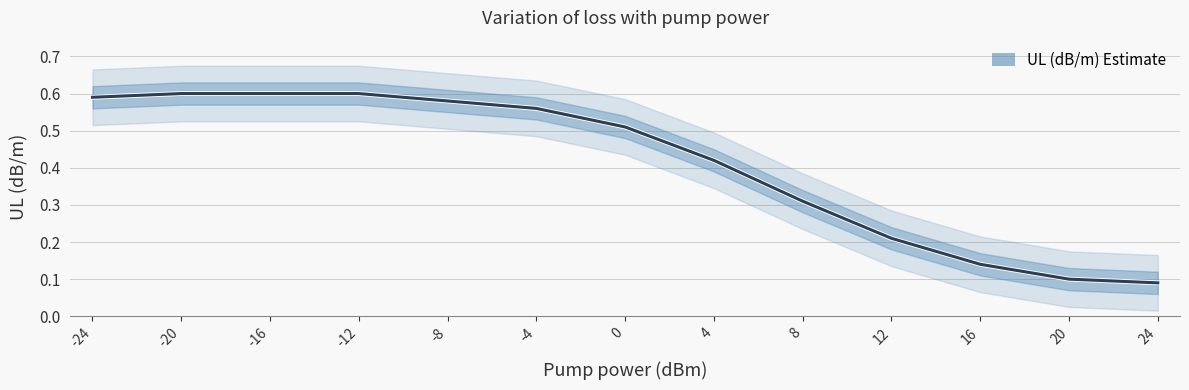

What is the minimum value shown in the chart?

0.1